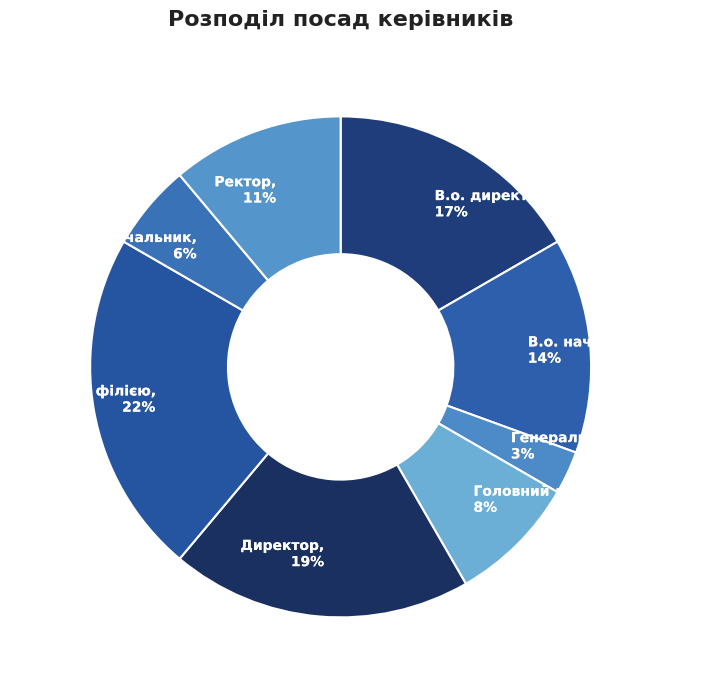

What is the largest slice in the pie chart?

Завідувач філією